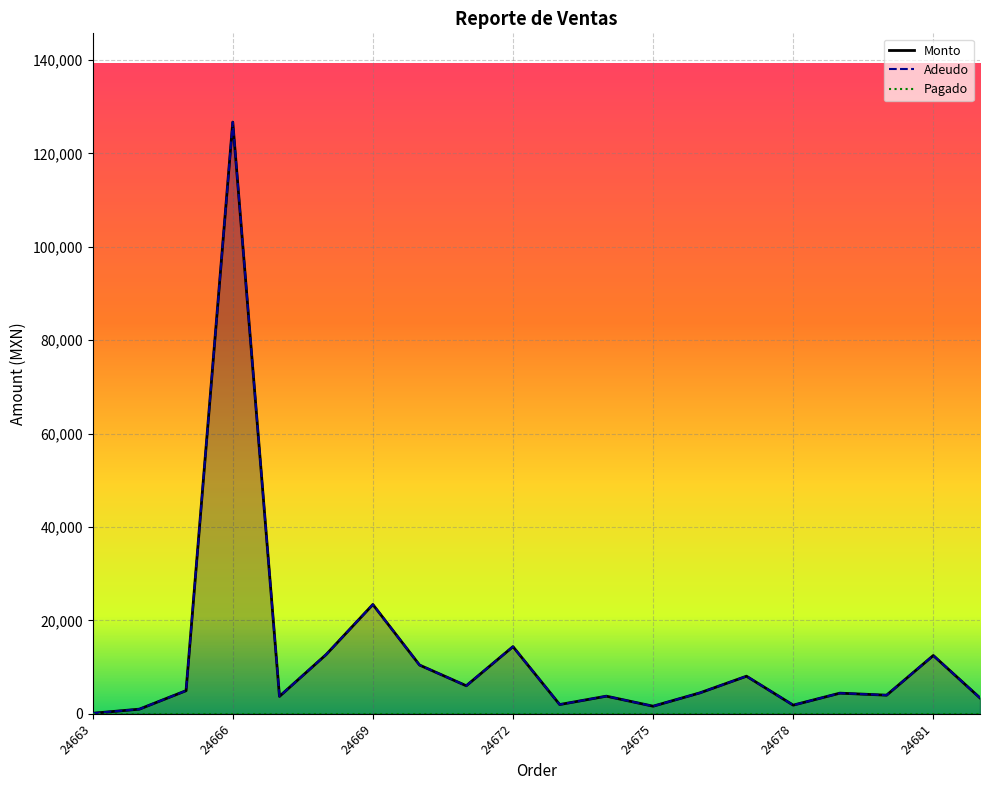

True or false: Monto and Adeudo intersect in this chart.

False